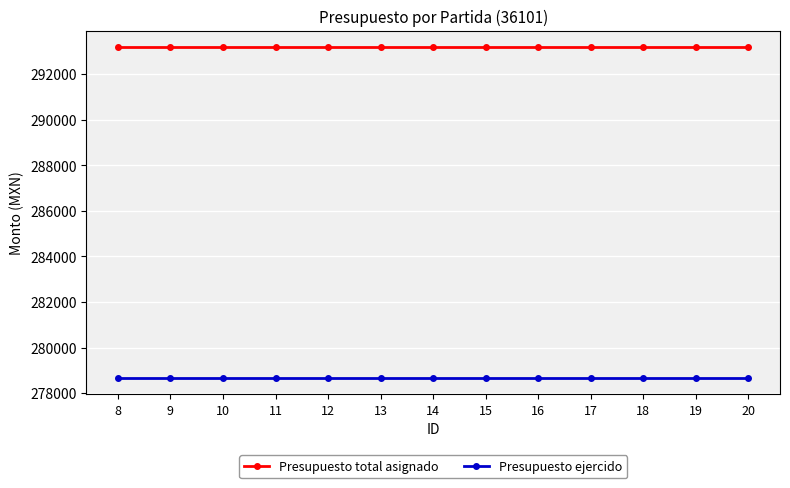

Reading left to right, extract all data points from this chart.

Presupuesto total asignado: 8=293182.0	9=293182.0	10=293182.0	11=293182.0	12=293182.0	13=293182.0	14=293182.0	15=293182.0	16=293182.0	17=293182.0	18=293182.0	19=293182.0	20=293182.0
Presupuesto ejercido: 8=278677.2	9=278677.2	10=278677.2	11=278677.2	12=278677.2	13=278677.2	14=278677.2	15=278677.2	16=278677.2	17=278677.2	18=278677.2	19=278677.2	20=278677.2